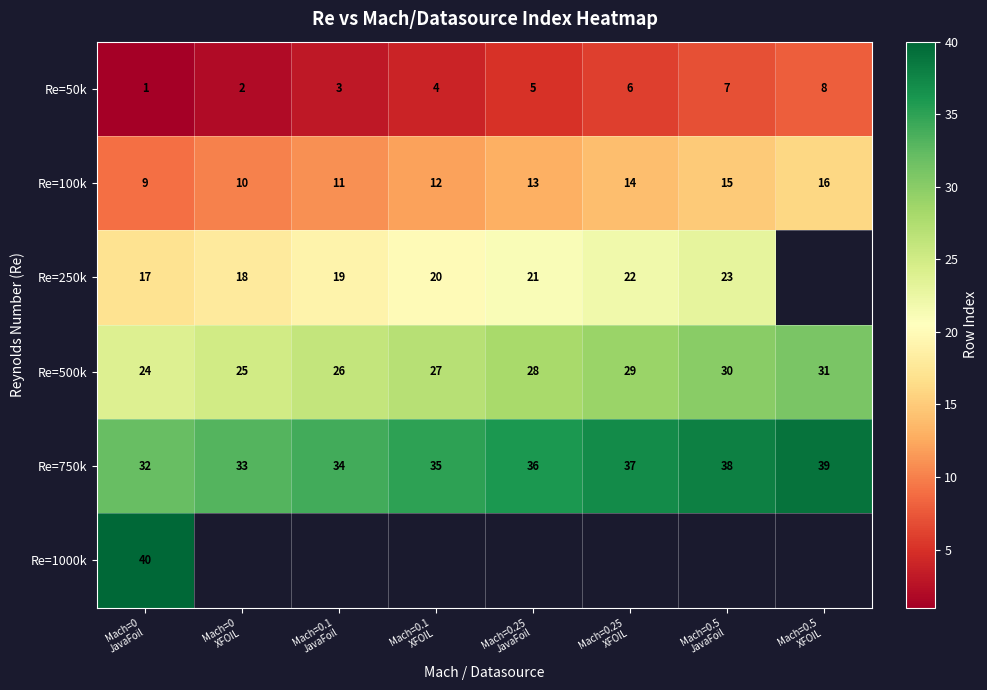

What is the lowest value of the Re=750k series?

32